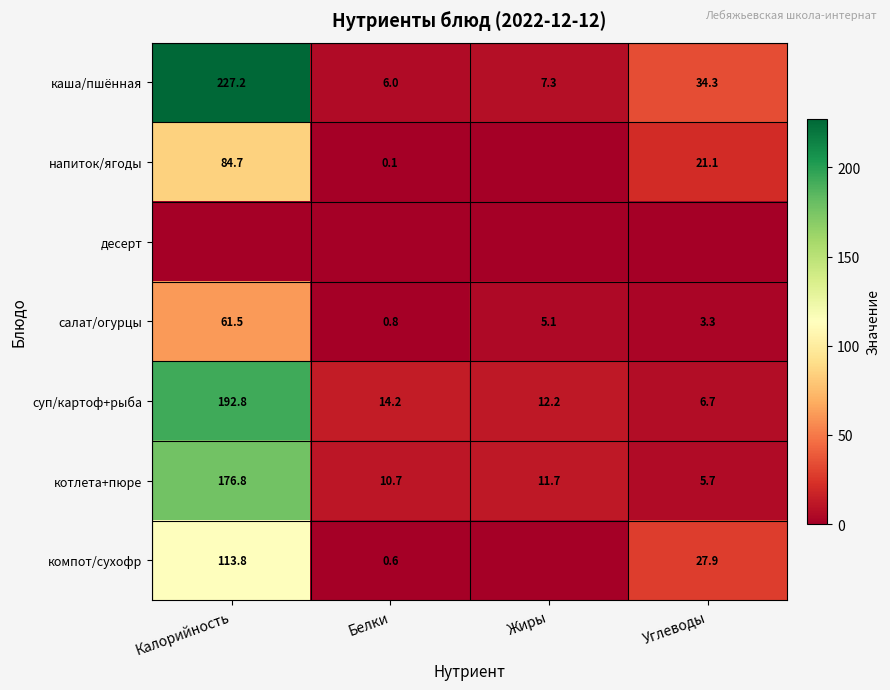

At which label does суп/картоф+рыба first exceed 14?

Калорийность